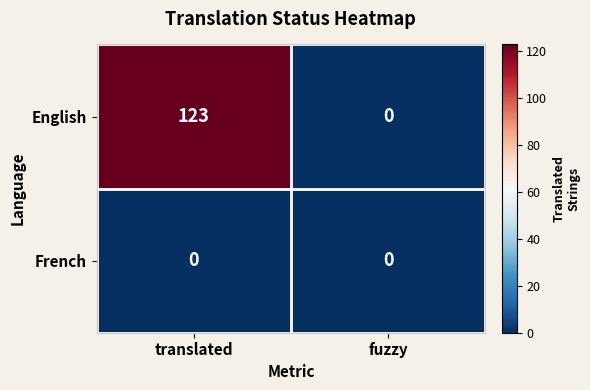

True or false: English has a value of 123 at translated.

True